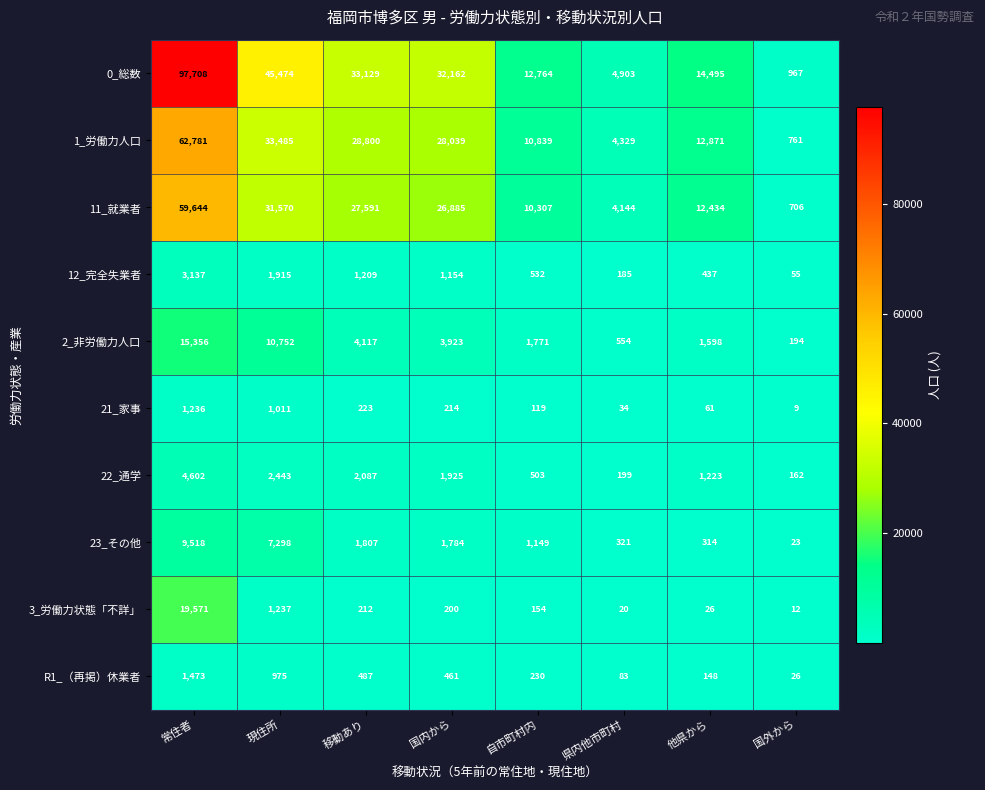

List the labels in order of 1_労働力人口 value, largest first.

常住者, 現住所, 移動あり, 国内から, 他県から, 自市町村内, 県内他市町村, 国外から